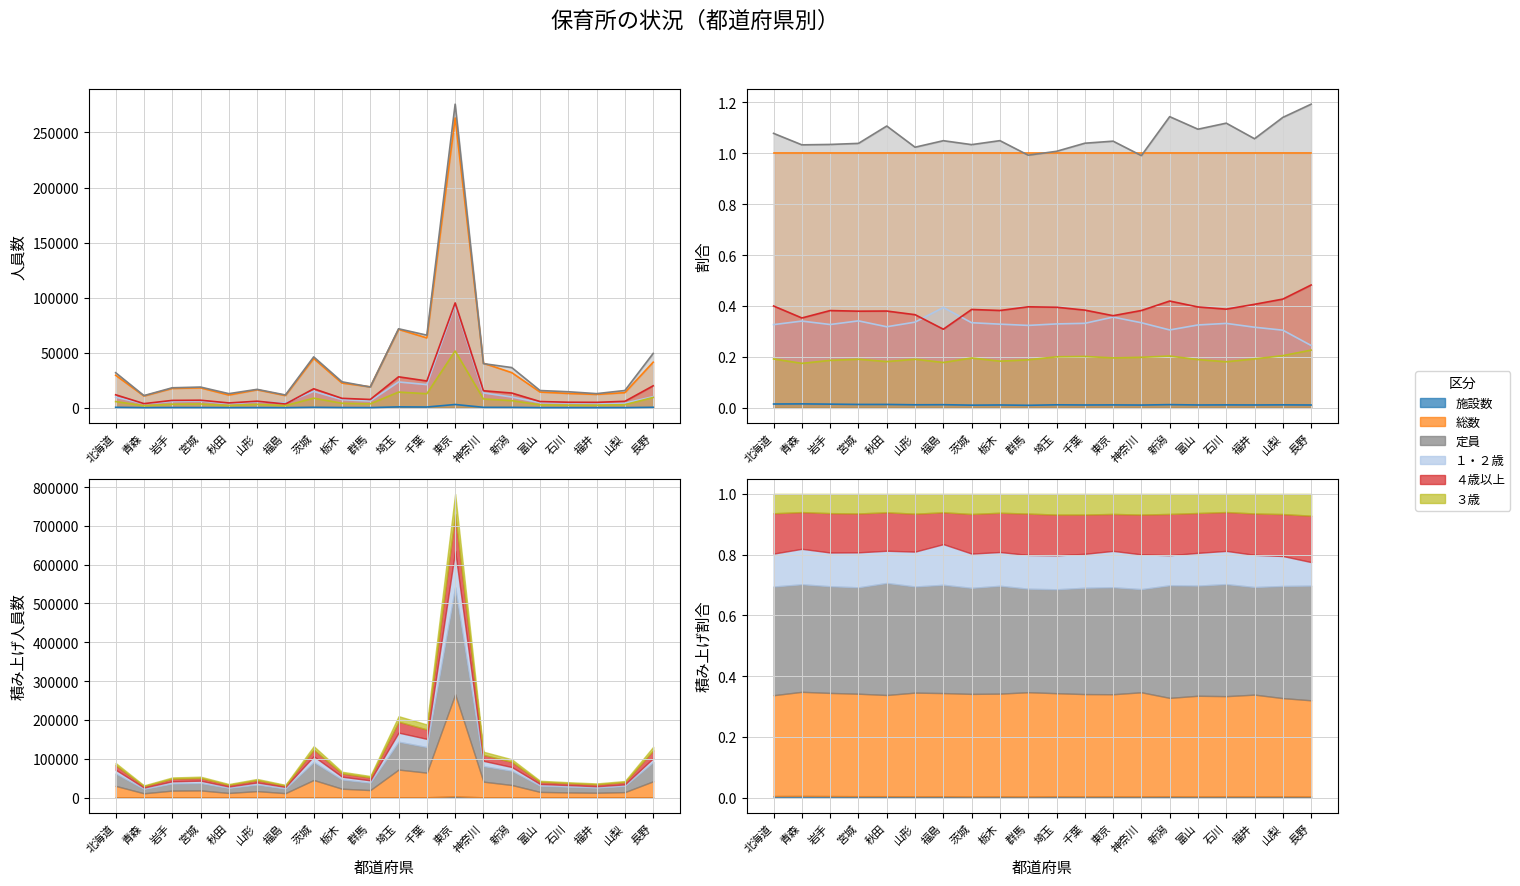

Which series has the largest total across all categories?

定員